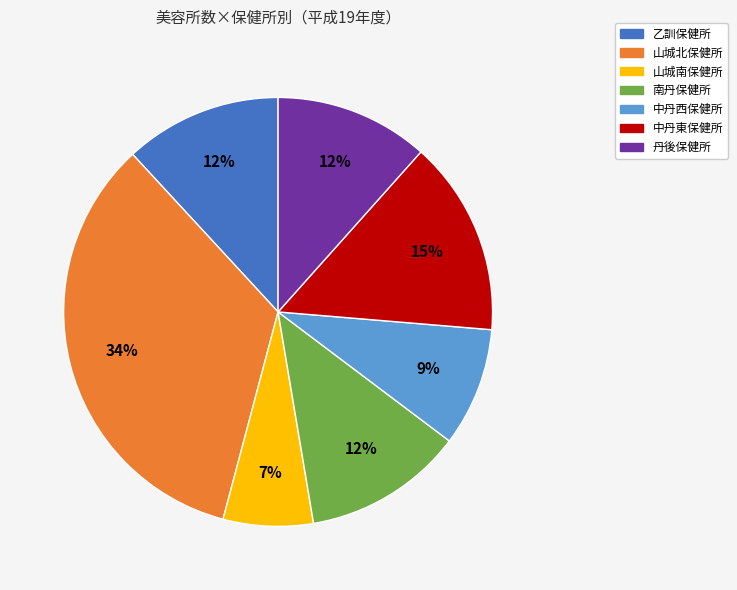

To the nearest percent, what is the combined percentage of 南丹保健所 and 山城北保健所?

46%